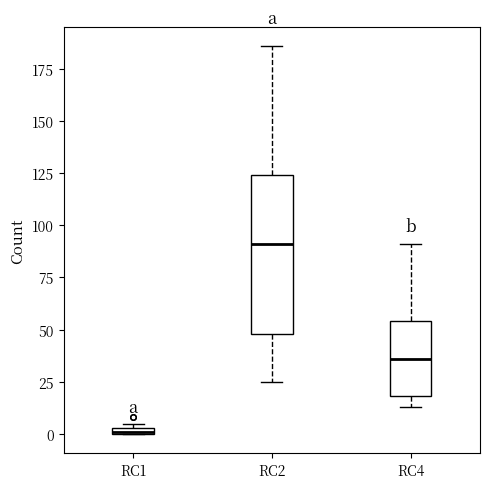

Comparing the boxes themselves (not the whiskers), which one is the tallest?

RC2